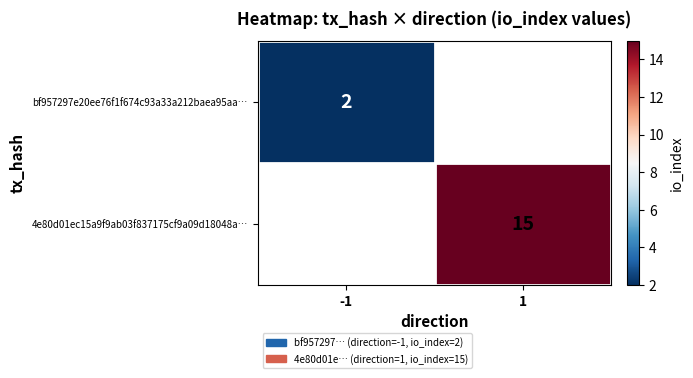

Which category has the lowest value across all series?

-1